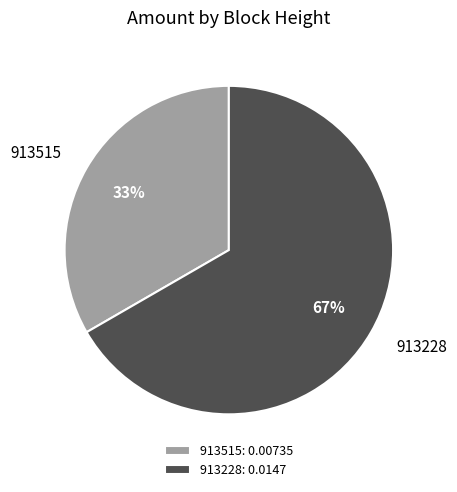

The 913228 slice represents 76% of the pie. True or false?

False